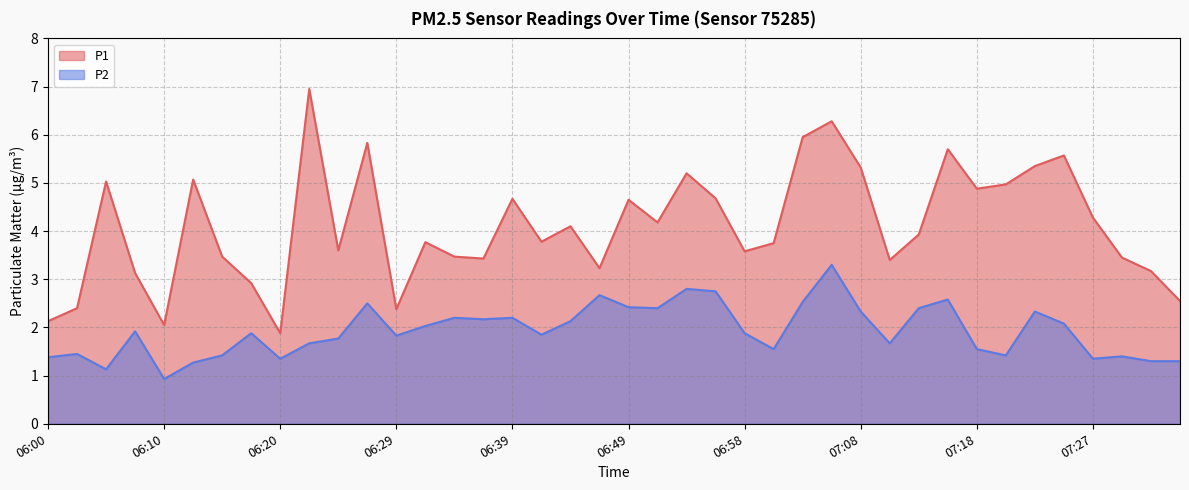

List the series in order of their peak value, lowest first.

P2, P1